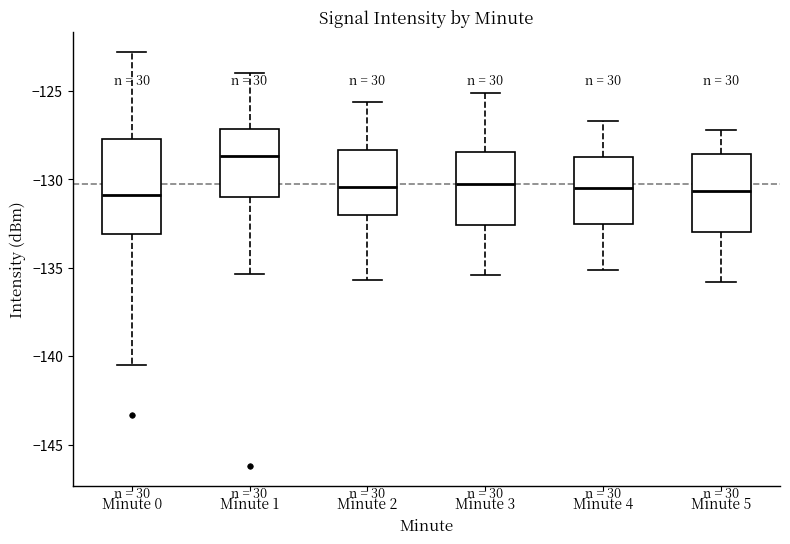

Reading left to right, read every box against the y-axis: the position of its median line, the range the box covers, and the ends of its whiskers. The values are not printed on the chart, so give them approximately, as read against the axis.

Minute 0: median -131.0, box -133.0 to -127.5, whiskers -140.5 to -123.0
Minute 1: median -128.5, box -131.0 to -127.0, whiskers -135.5 to -124.0
Minute 2: median -130.5, box -132.0 to -128.5, whiskers -135.5 to -125.5
Minute 3: median -130.0, box -132.5 to -128.5, whiskers -135.5 to -125.0
Minute 4: median -130.5, box -132.5 to -128.5, whiskers -135.0 to -126.5
Minute 5: median -130.5, box -133.0 to -128.5, whiskers -136.0 to -127.0